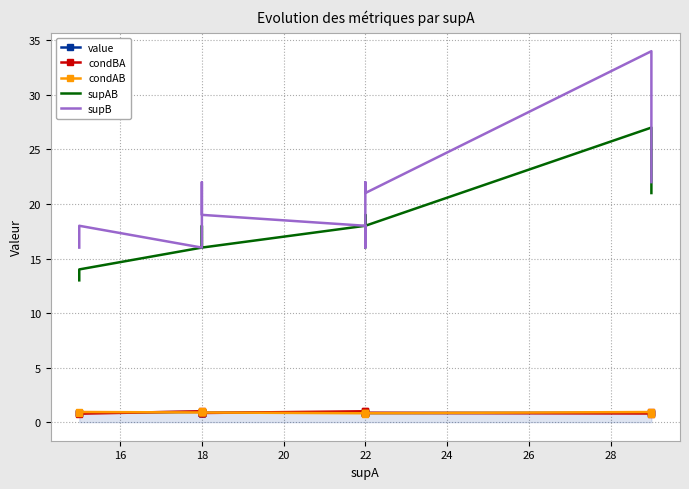

Which series has the largest range (max minus min)?

supB